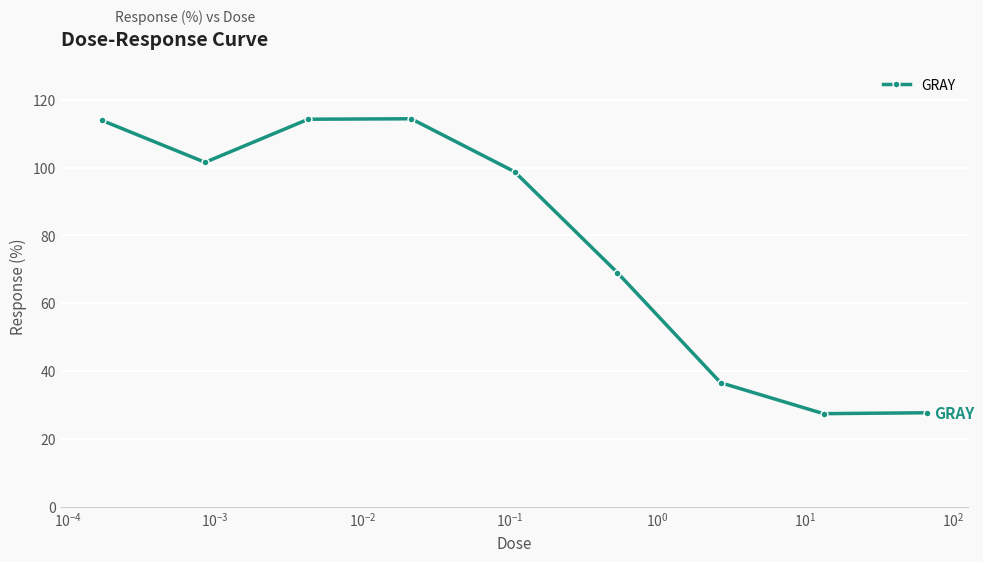

How many interior local peaks (higher than both neighbors) does the data have?

1